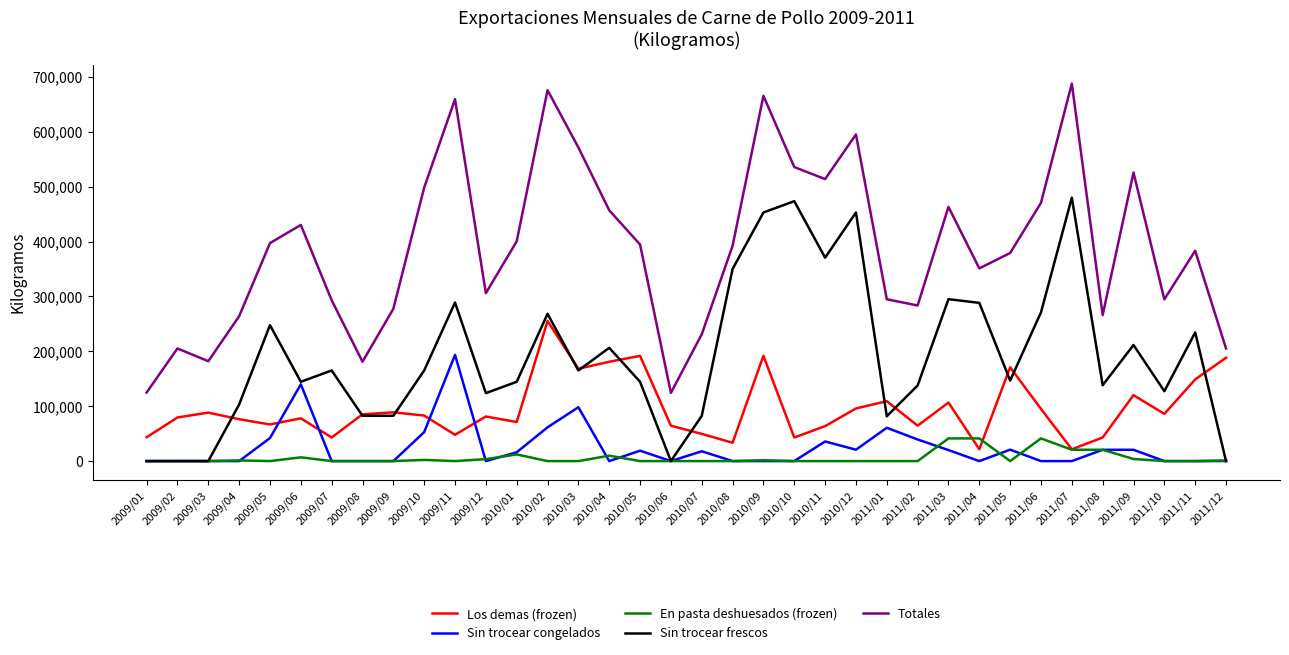

At which category is the sum across all series the highest?

2010/09